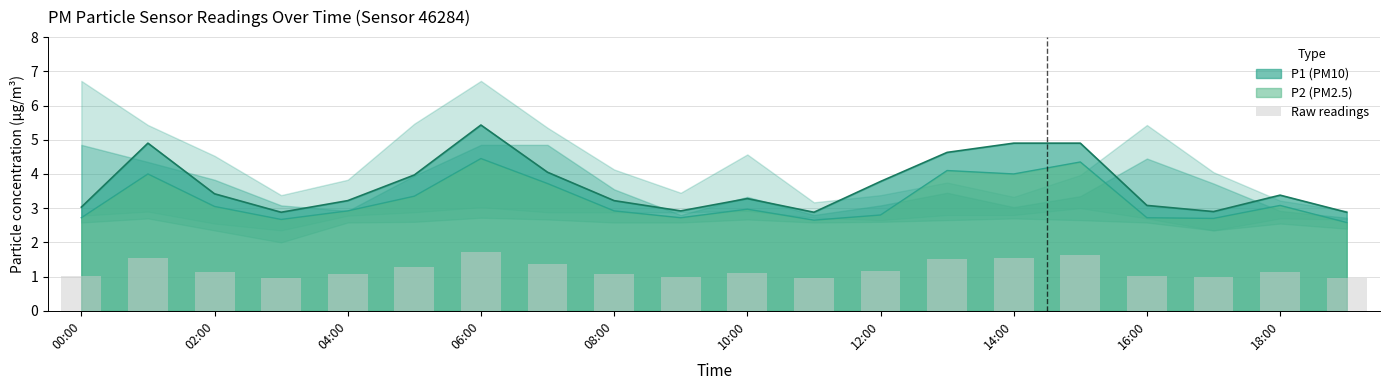

True or false: P1 (PM10) and P2 (PM2.5) intersect in this chart.

False